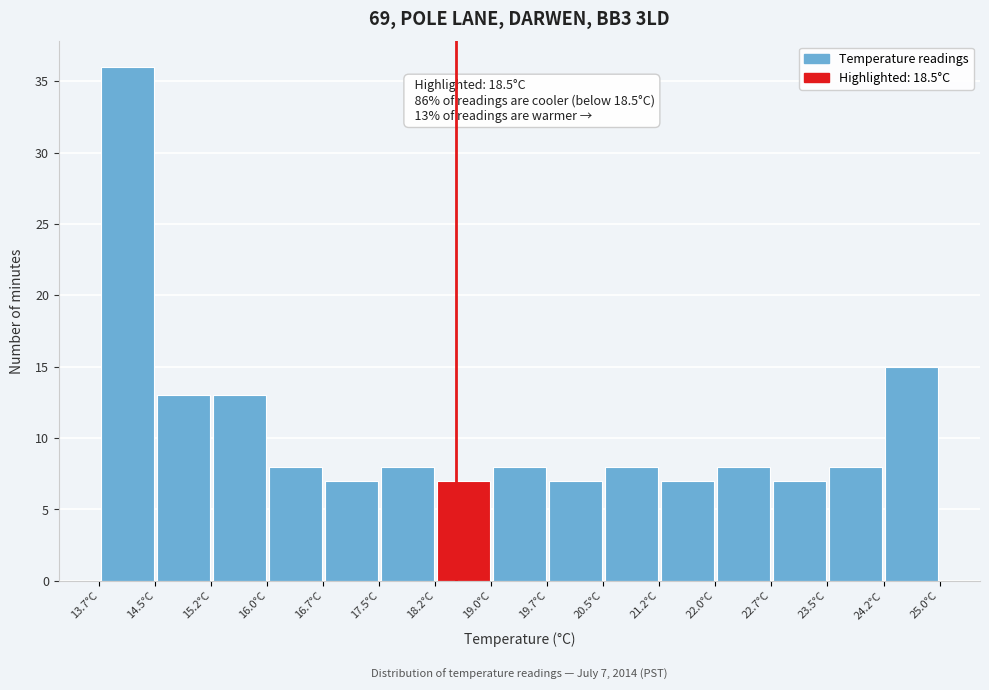

Over which range of the x-axis is the bar tallest?

13.7 to 14.5